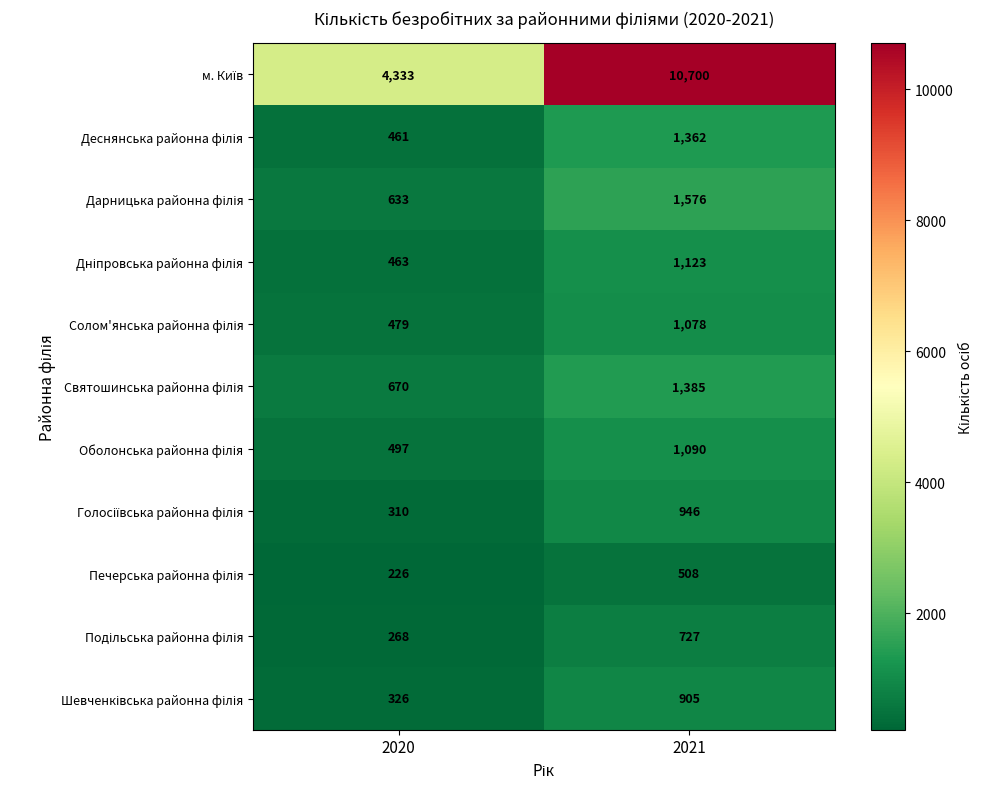

What is the spread (max minus min) of values at 2020?

4107